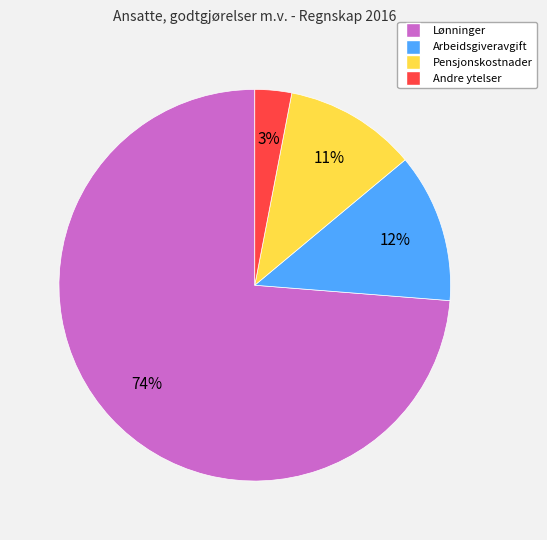

To the nearest percent, what percentage of the pie is Pensjonskostnader?

11%